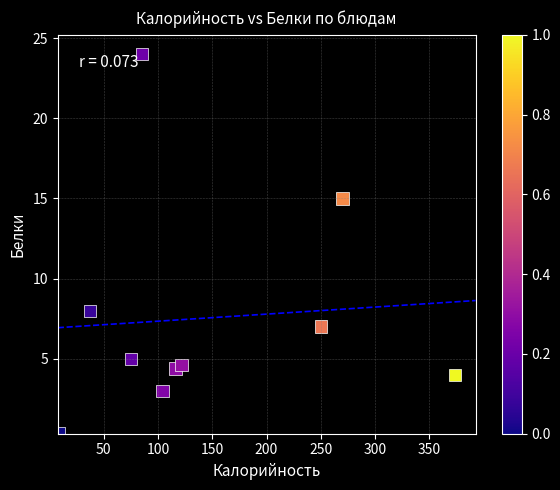

What Y value in the scatter plot is closest to 12?

15.0